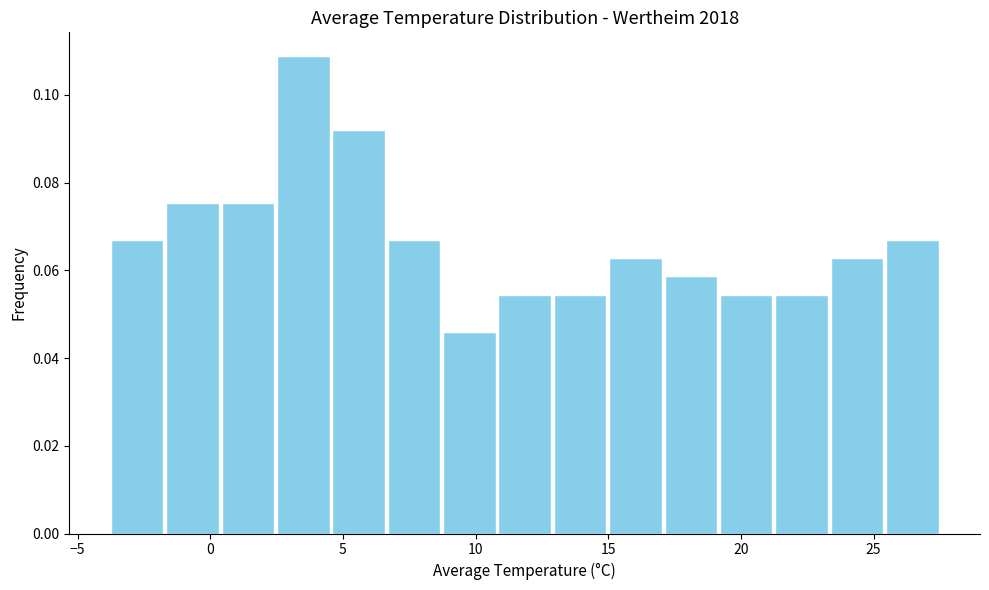

Reading left to right, list every bar in this chart as the range it spans on the x-axis followed by its height. Neither the bar edges nor the heights are printed on the chart, so give them approximately, as read against the axes.

-4.0 to -1.5: 0.066
-1.5 to 0.5: 0.076
0.5 to 2.5: 0.076
2.5 to 4.5: 0.108
4.5 to 6.5: 0.092
6.5 to 8.5: 0.066
8.5 to 11.0: 0.046
11.0 to 13.0: 0.054
13.0 to 15.0: 0.054
15.0 to 17.0: 0.062
17.0 to 19.0: 0.058
19.0 to 21.0: 0.054
21.0 to 23.5: 0.054
23.5 to 25.5: 0.062
25.5 to 27.5: 0.066